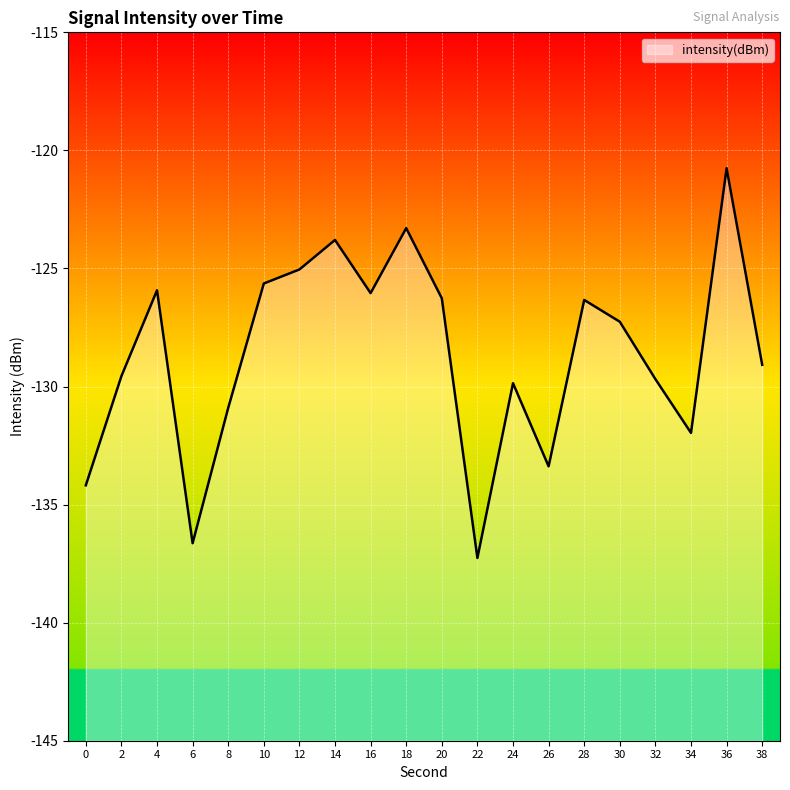

What is the difference between the maximum and minimum values?

16.5